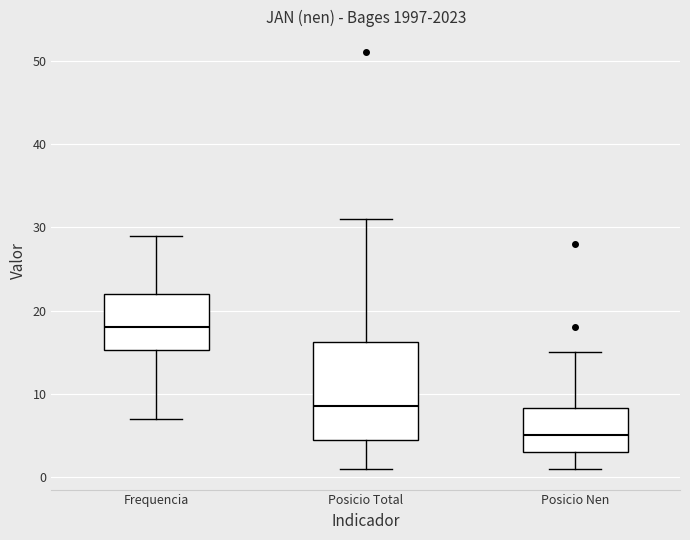

Which box has the highest median line?

Frequencia